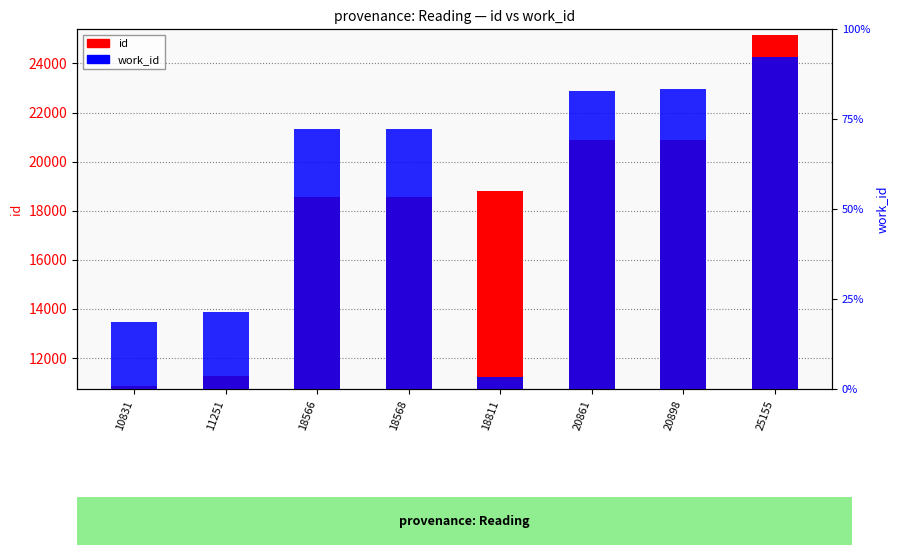

Count the number of categories in the chart.

8